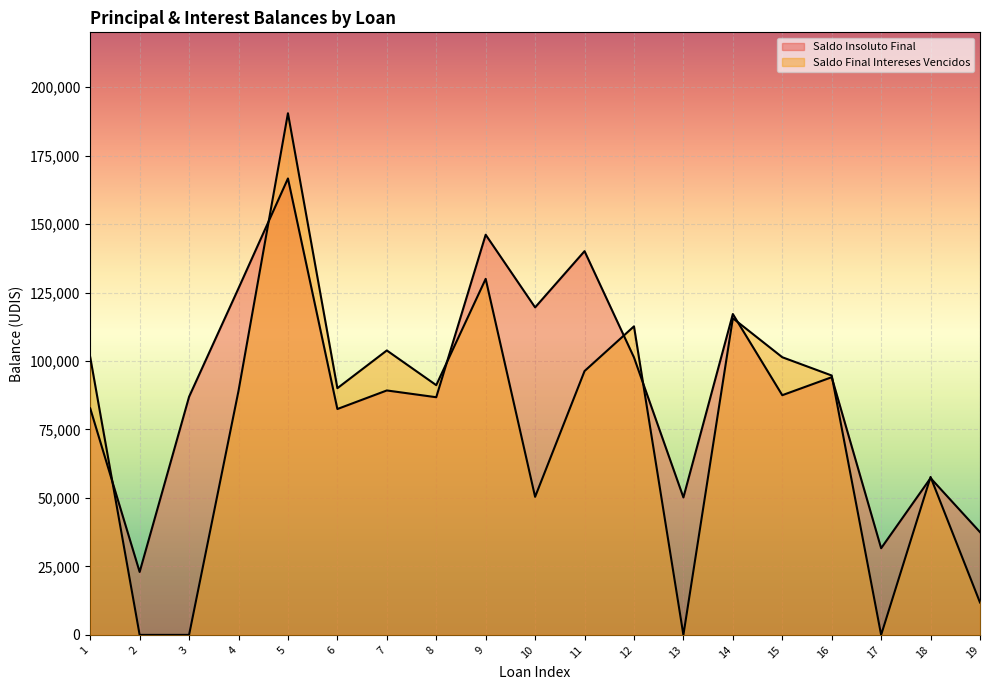

Where does the Saldo Insoluto Final series first go above 87518?

4